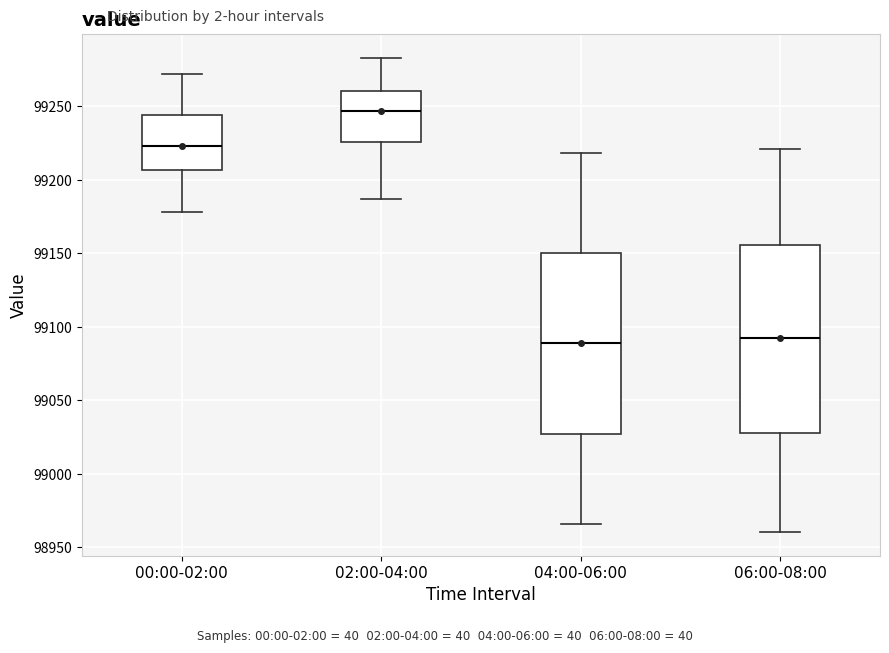

Reading left to right, transcribe this box plot: for each box, give where its median line is, the range the box spans, and where its two whiskers end, as read against the y-axis. The values are not printed on the chart, so give them approximately, as read against the axis.

00:00-02:00: median 99225, box 99205 to 99245, whiskers 99180 to 99270
02:00-04:00: median 99245, box 99225 to 99260, whiskers 99185 to 99285
04:00-06:00: median 99090, box 99025 to 99150, whiskers 98965 to 99220
06:00-08:00: median 99090, box 99030 to 99155, whiskers 98960 to 99220